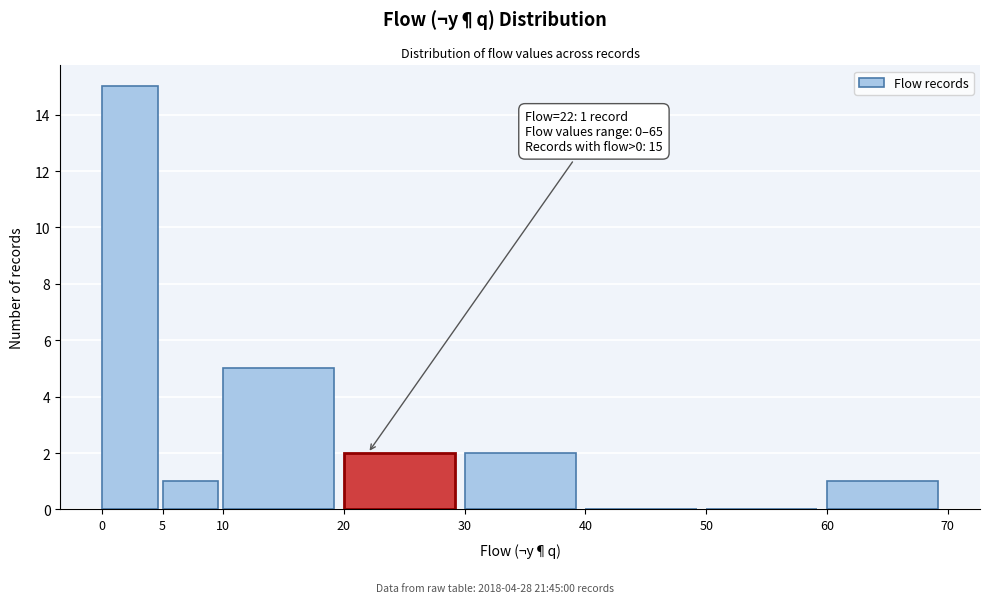

Over which range of the x-axis is the bar tallest?

0 to 5